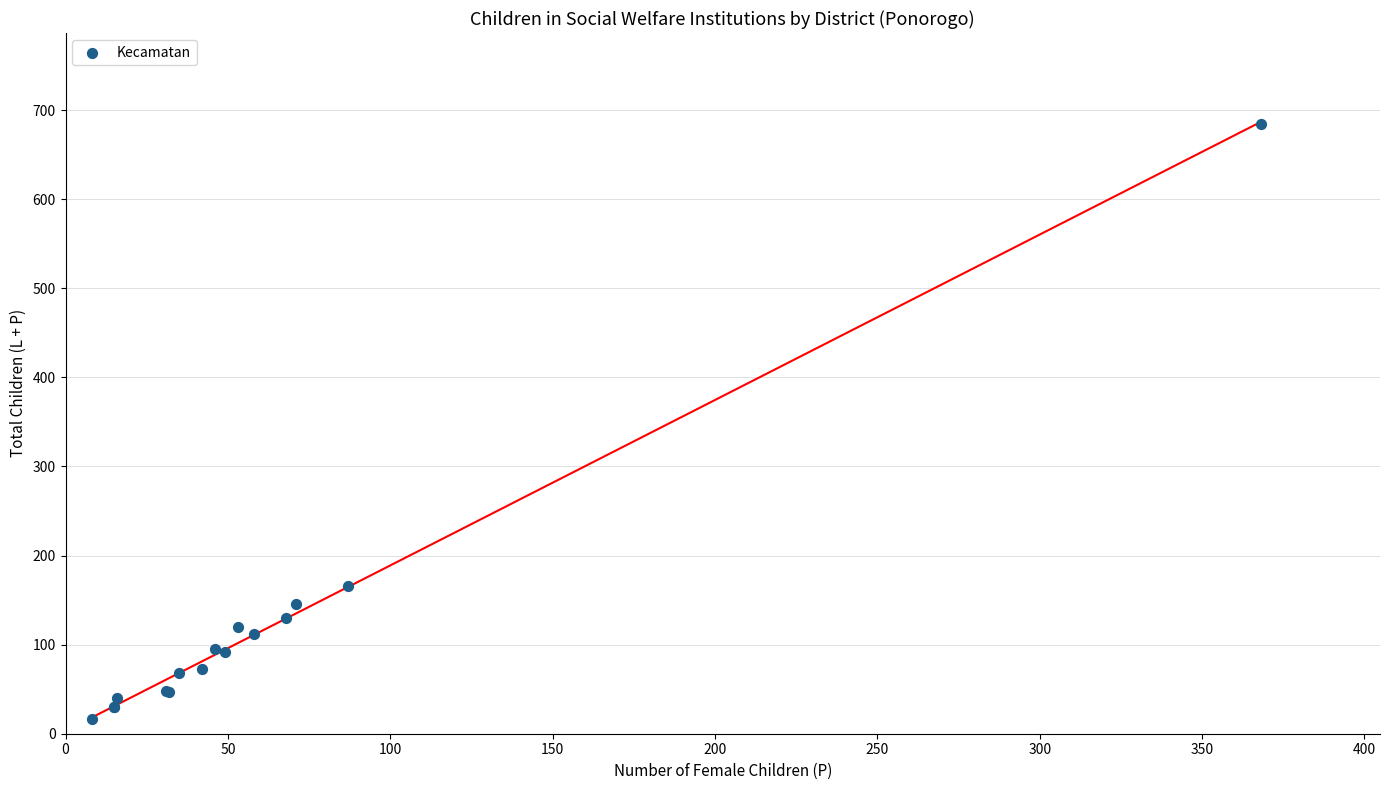

What Y value in the scatter plot is closest to 350?

166